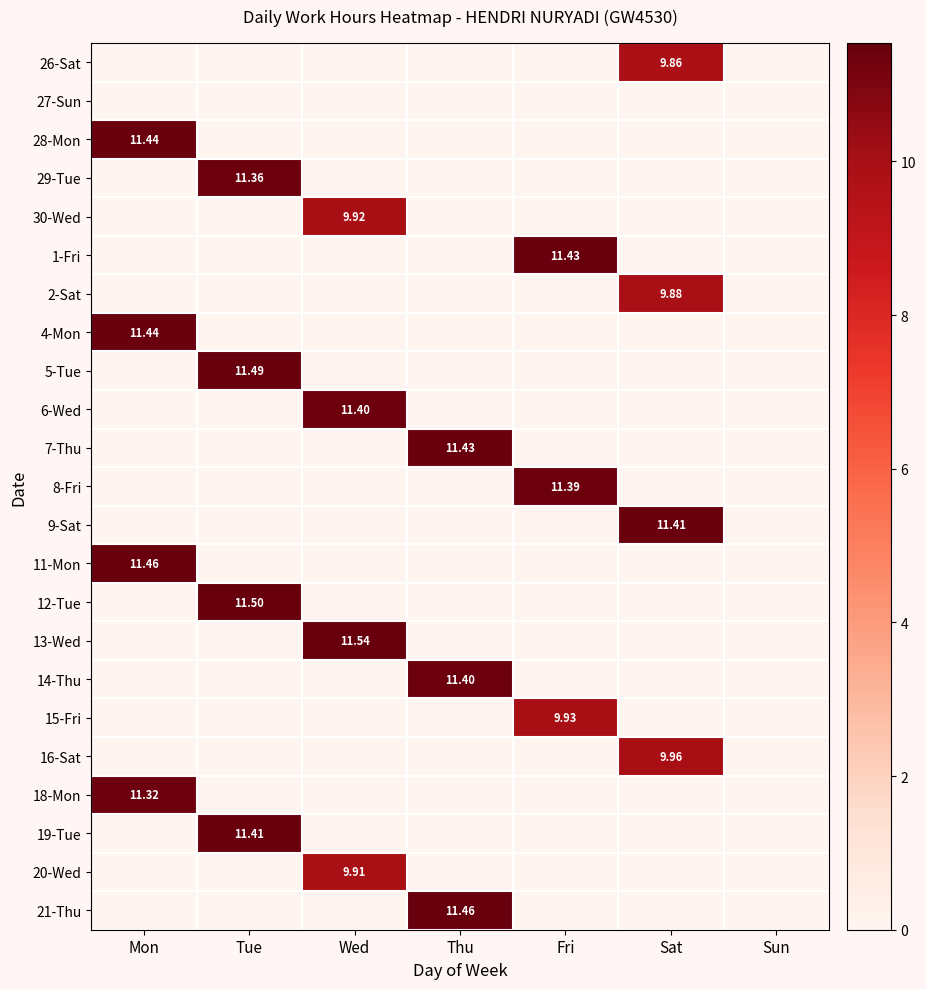

At how many categories does at least one series exceed 0?

6